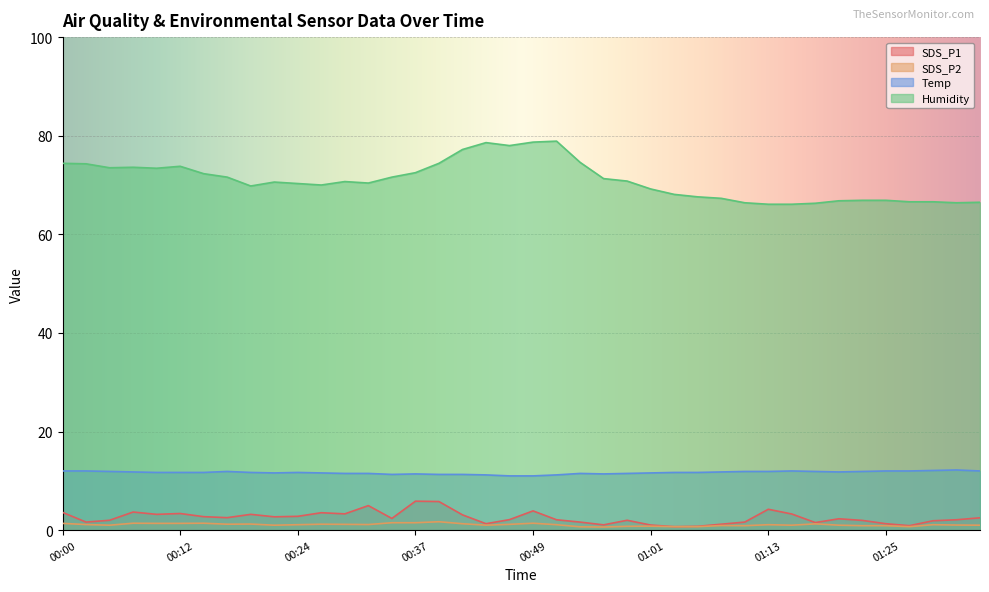

What is the smallest value displayed?

0.6